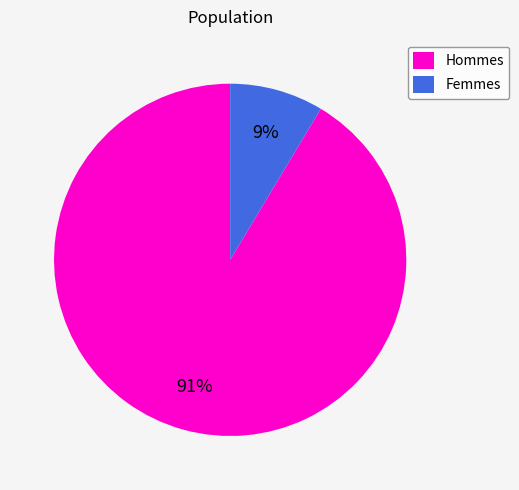

What percentage is the Femmes slice, to the nearest percent?

9%